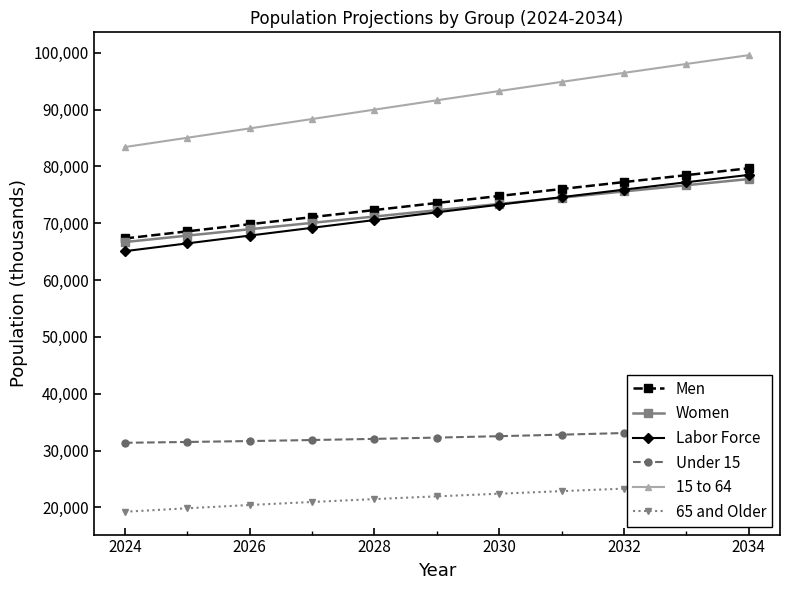

What is the highest value of the Men series?

79688